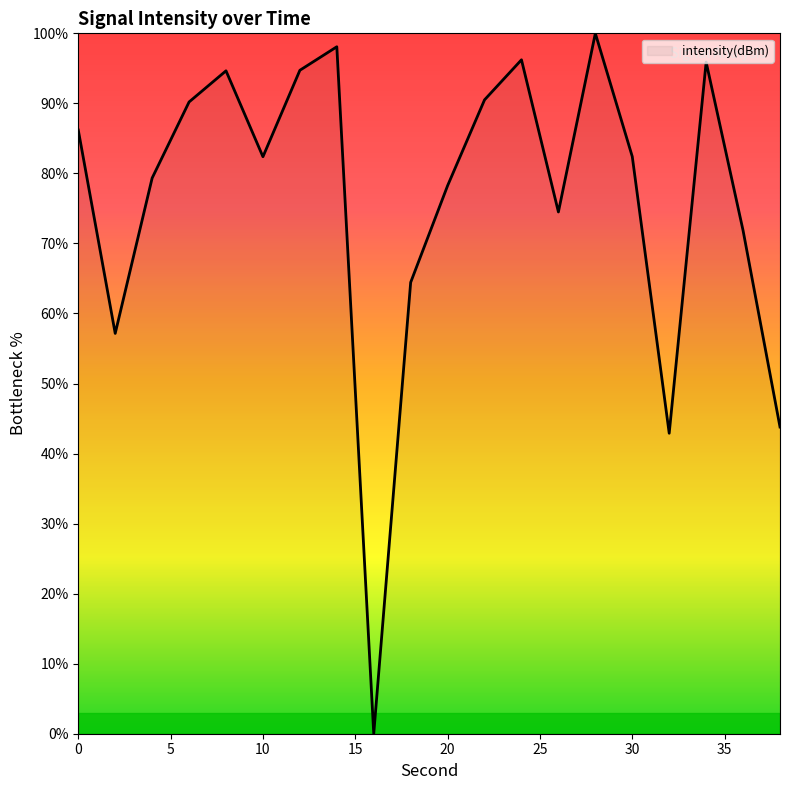

What is the greatest value displayed?

100.0